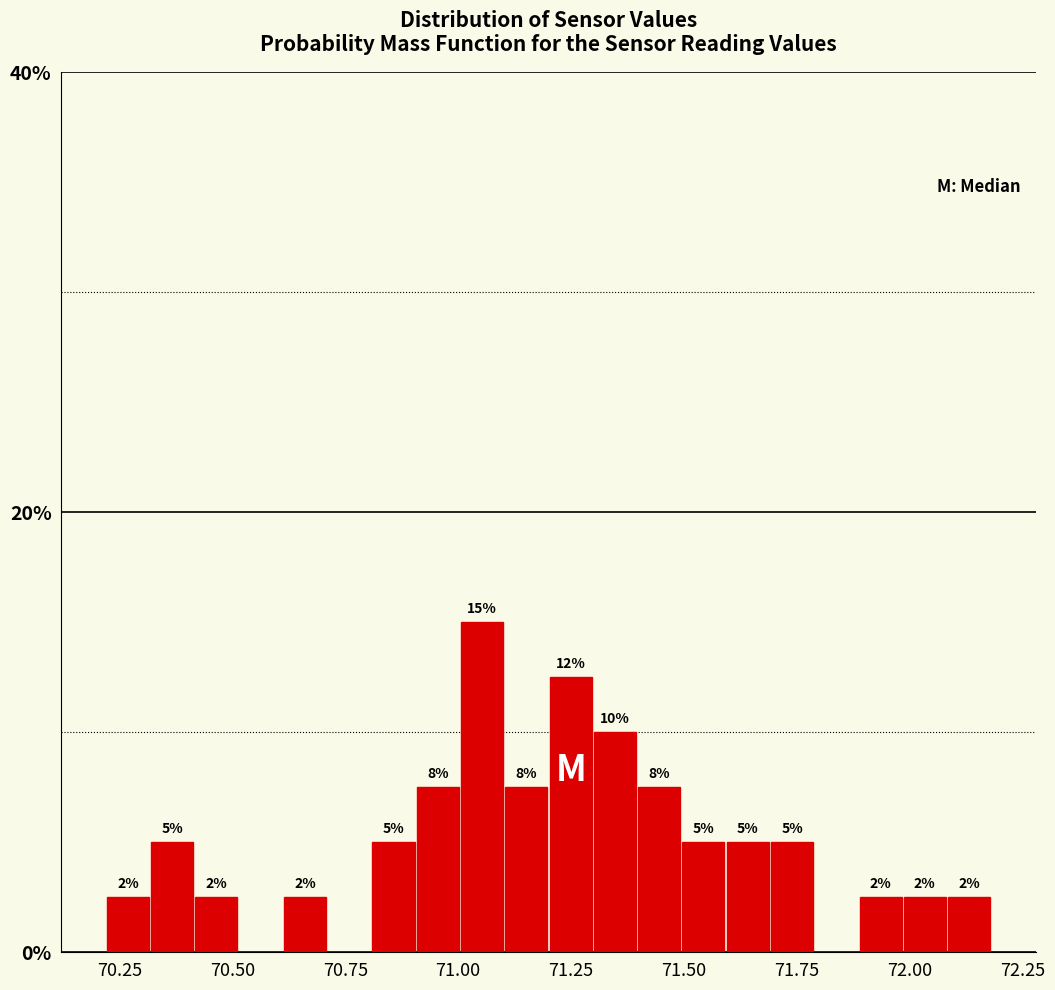

Read against the x-axis, roughly where is the centre of the tallest bar?

71.05